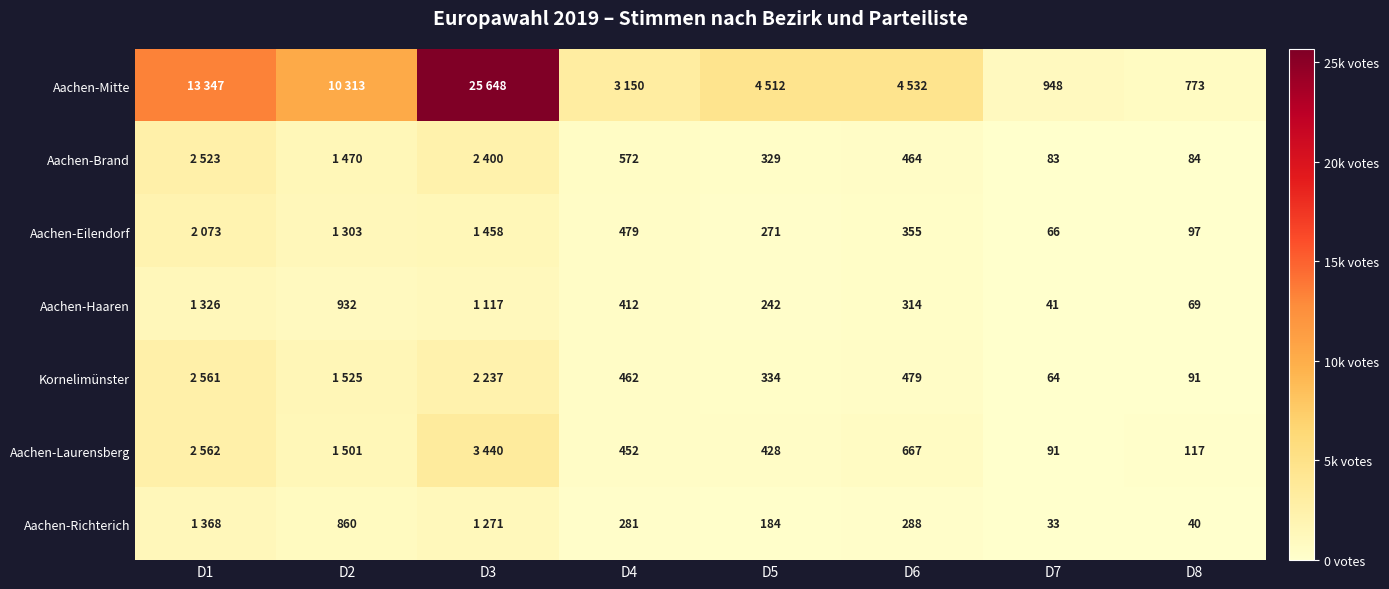

At which category is the sum across all series the highest?

D3